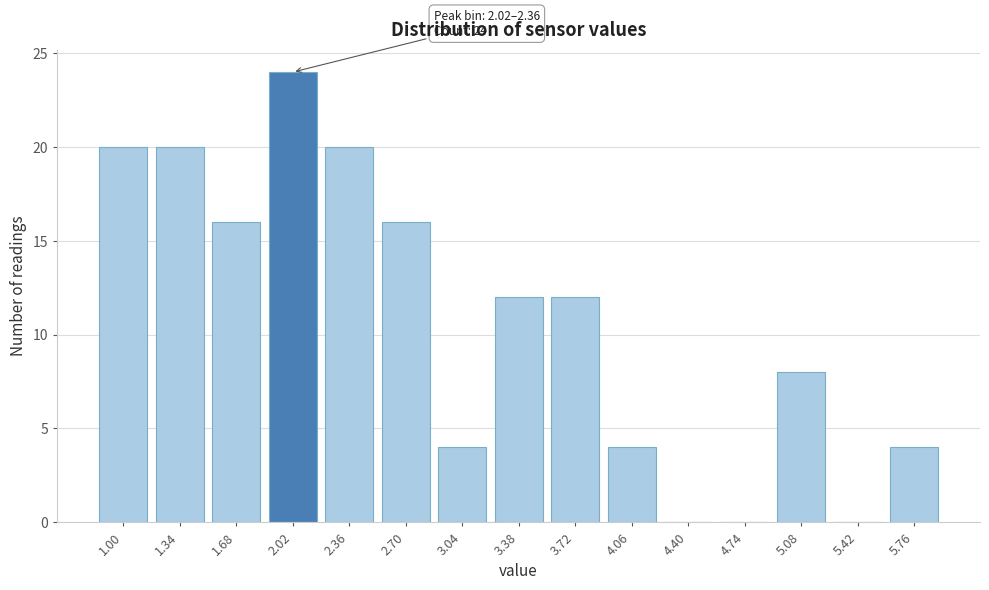

Reading left to right, transcribe all the data shown in this chart.

1.00=20	1.34=20	1.68=16	2.02=24	2.36=20	2.70=16	3.04=4	3.38=12	3.72=12	4.06=4	4.40=0	4.74=0	5.08=8	5.42=0	5.76=4